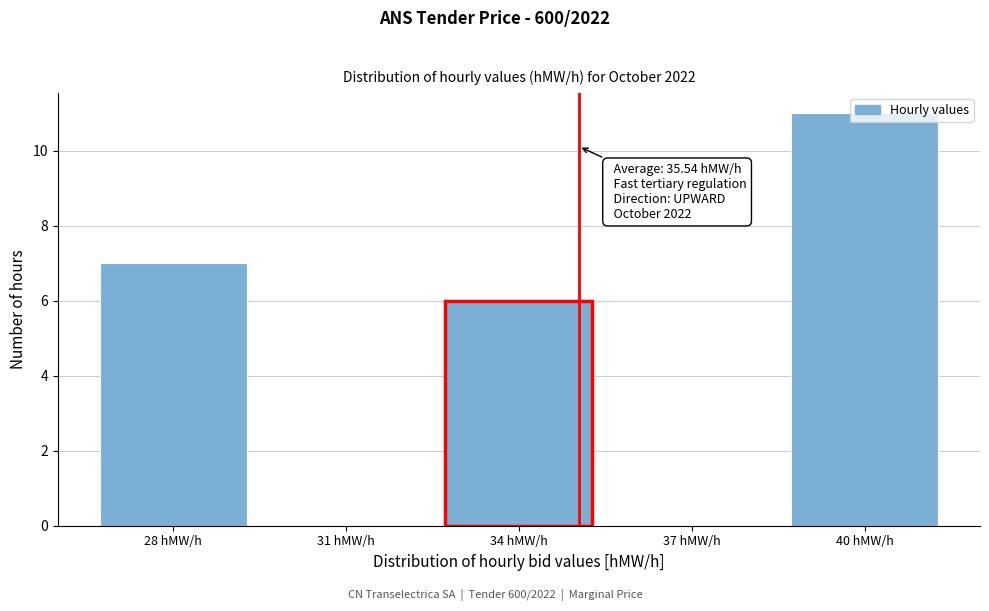

Which category has the highest value across all series?

40 hMW/h